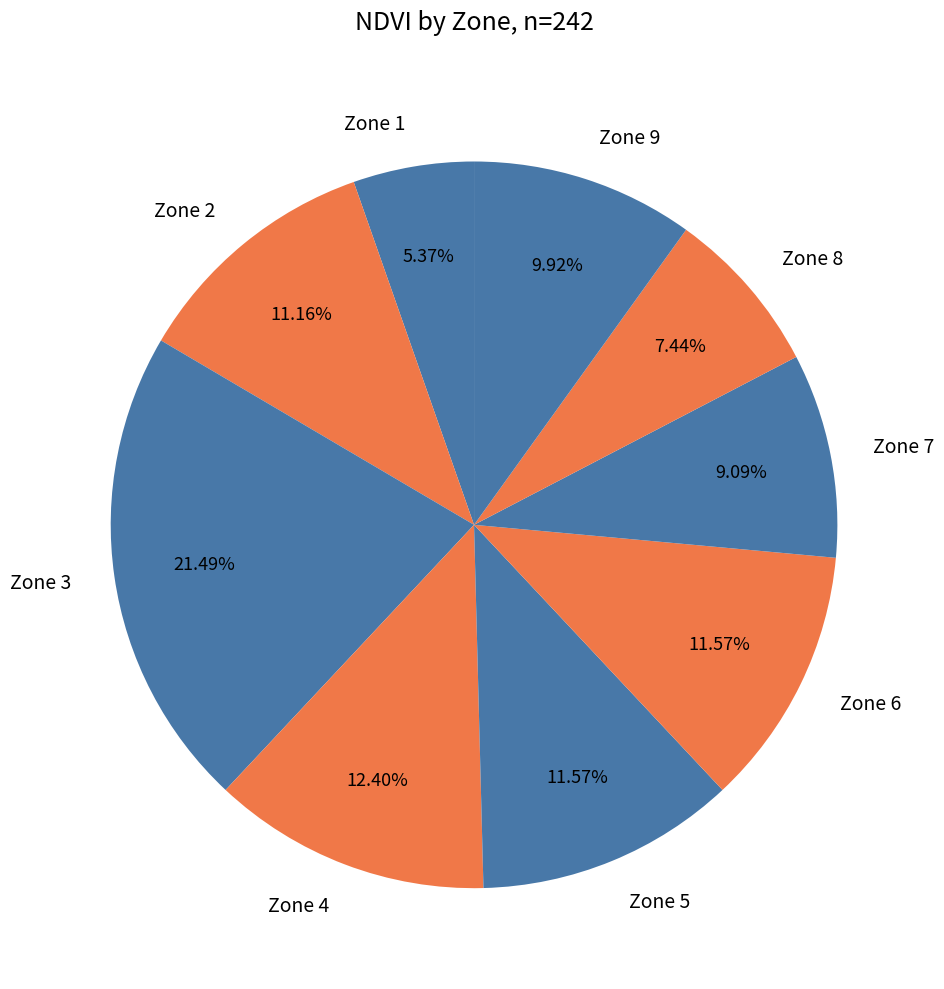

What is the ratio of the value at Zone 1 to the value at Zone 5?

0.5